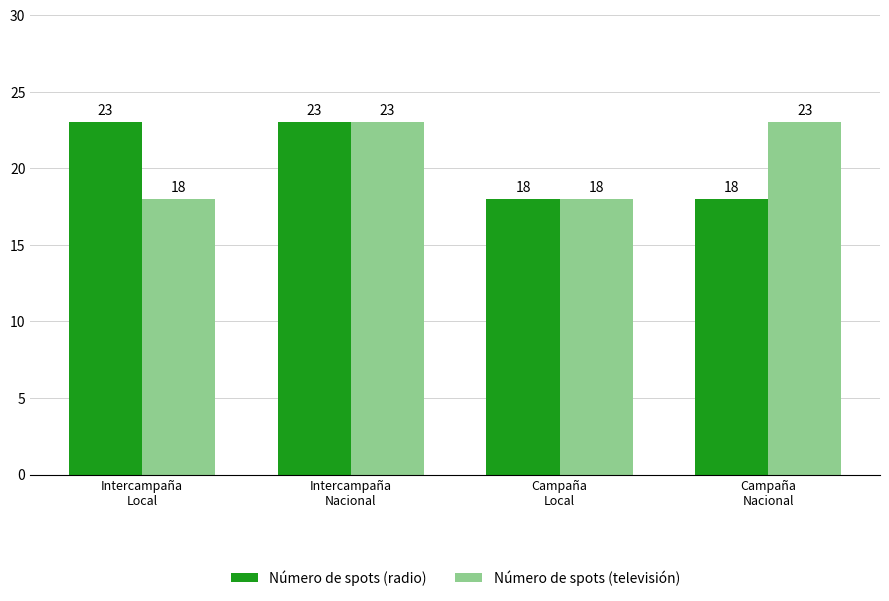

Reading left to right, extract all data points from this chart.

Número de spots (radio): Intercampaña
Local=23	Intercampaña
Nacional=23	Campaña
Local=18	Campaña
Nacional=18
Número de spots (televisión): Intercampaña
Local=18	Intercampaña
Nacional=23	Campaña
Local=18	Campaña
Nacional=23